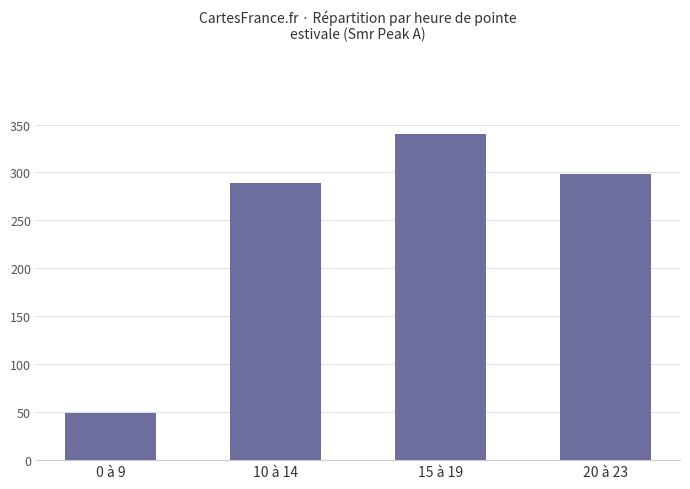

Reading left to right, extract all data points from this chart.

49.5	288.5	340.3	298.3